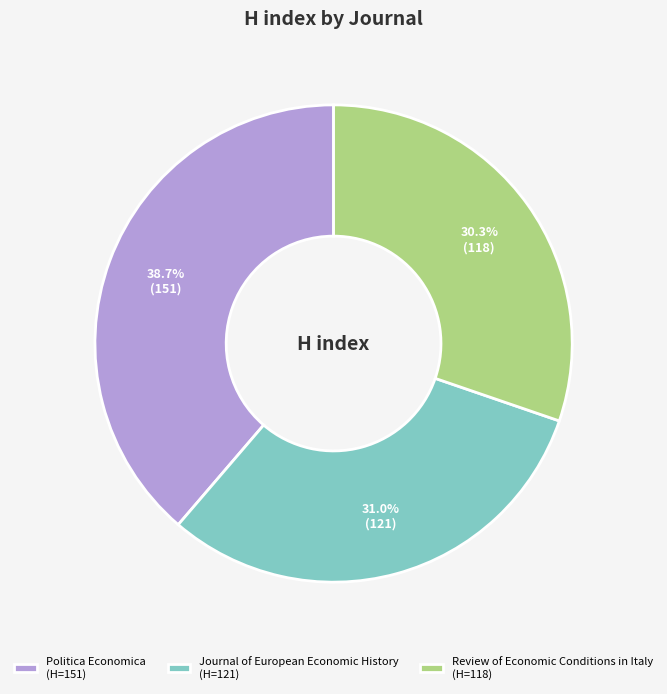

To the nearest percent, what portion does Journal of European Economic History represent?

31%